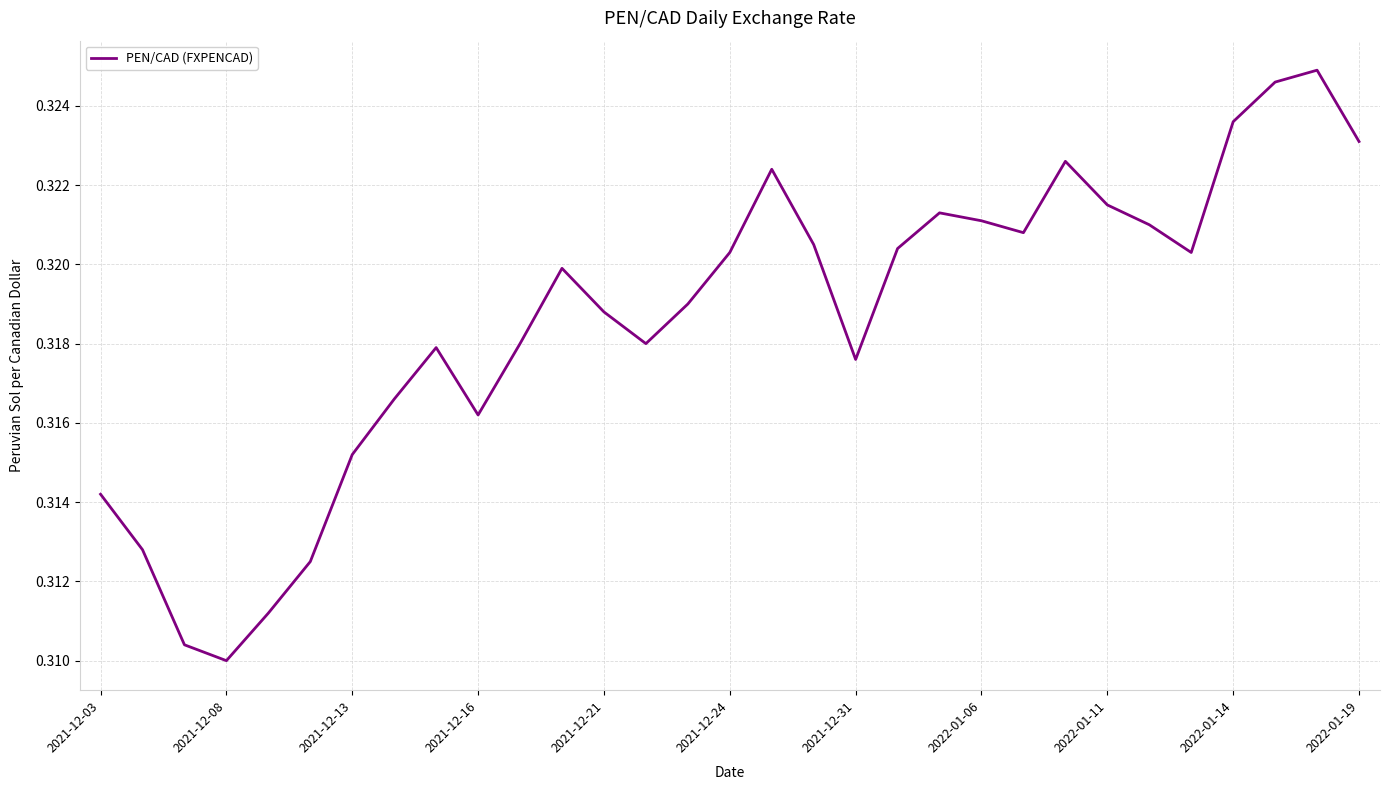

How many lines are shown in the chart?

1